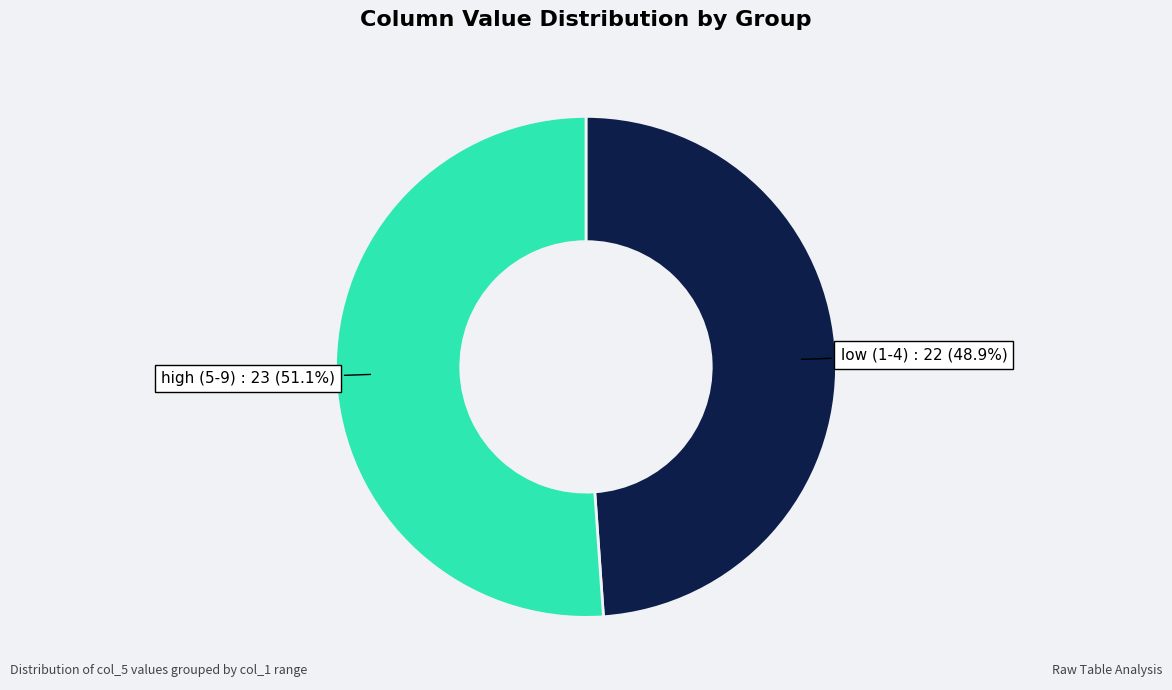

Is there any slice that represents more than half of the pie?

Yes